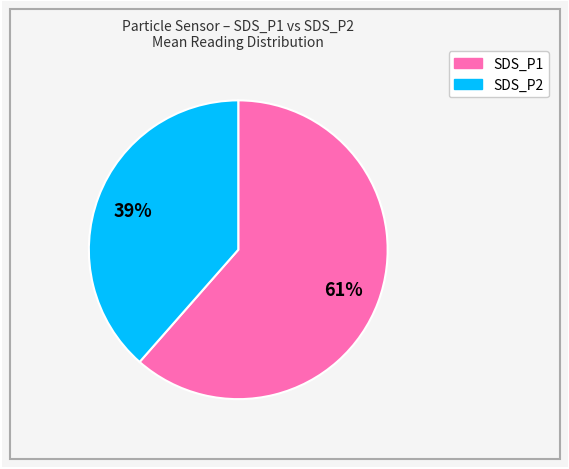

Rank the categories by value from lowest to highest.

SDS_P2, SDS_P1